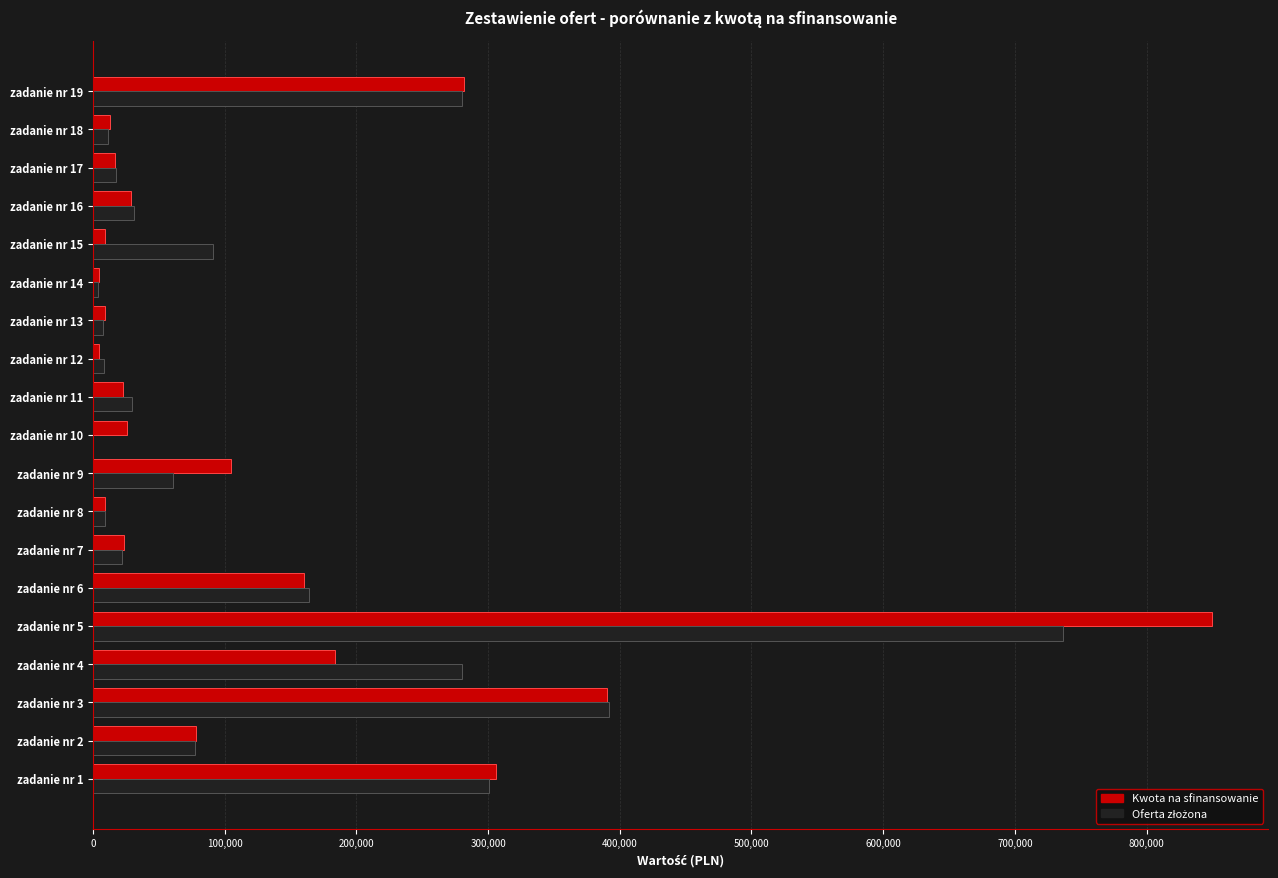

At which category is the sum across all series the highest?

zadanie nr 5